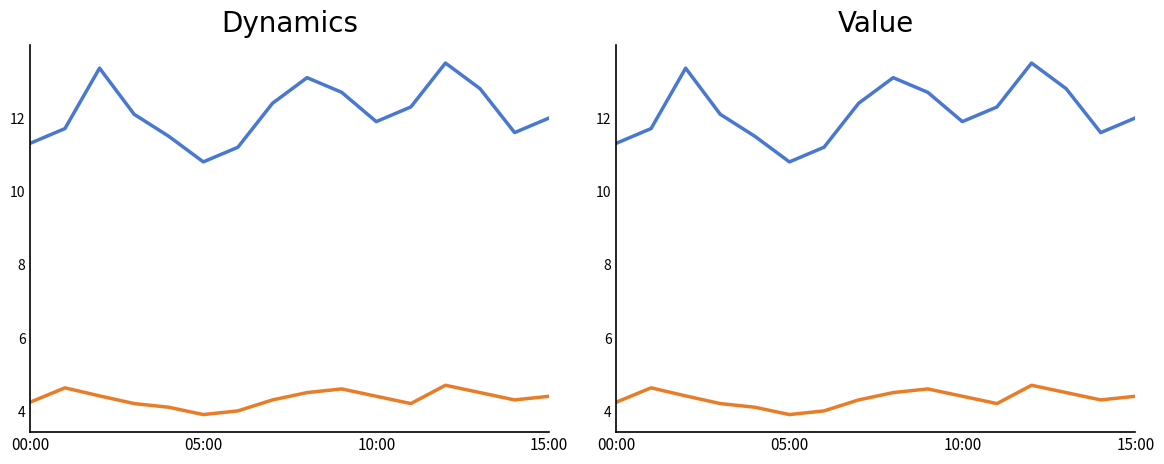

Does the chart have visible grid lines?

No